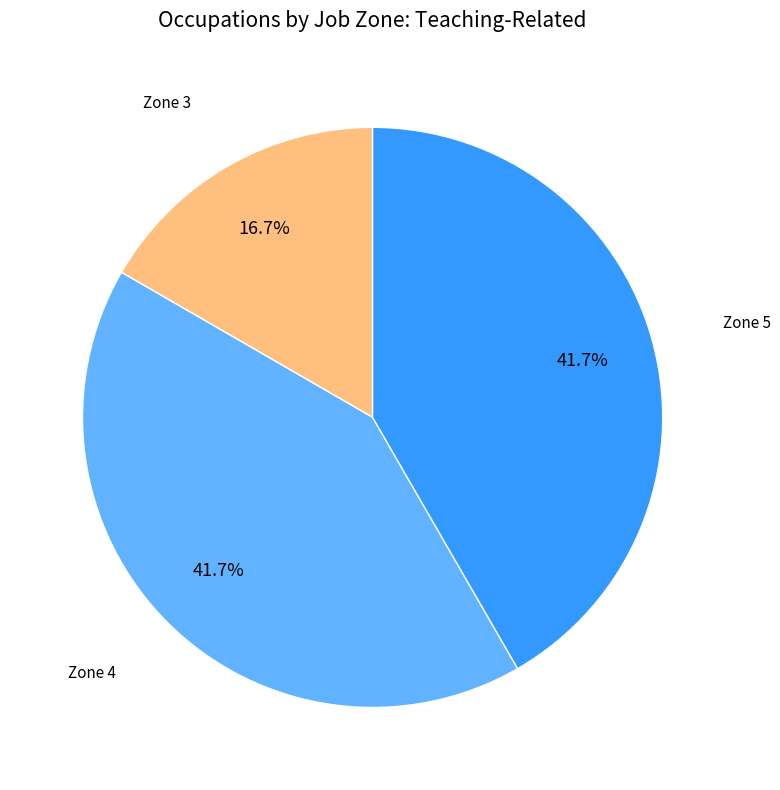

To the nearest percent, what is the difference between the largest and smallest slice percentages?

25%